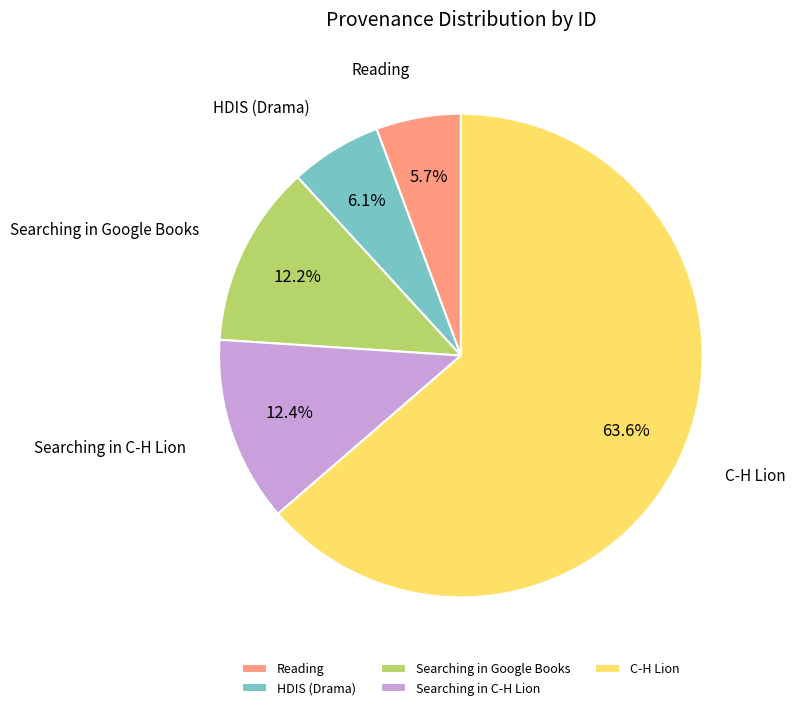

How many segments does this pie chart have?

5